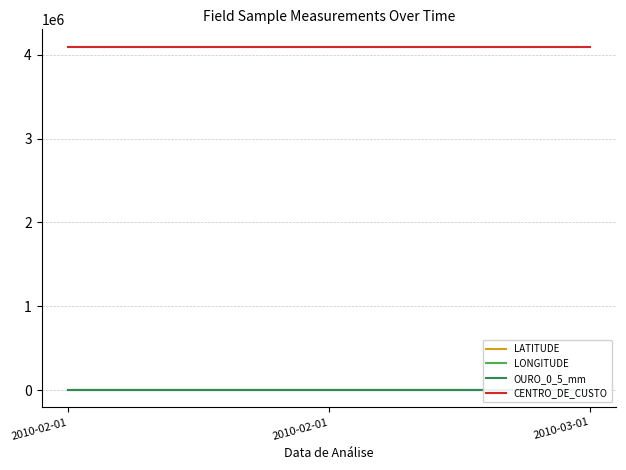

What is the smallest value displayed?

-43.1